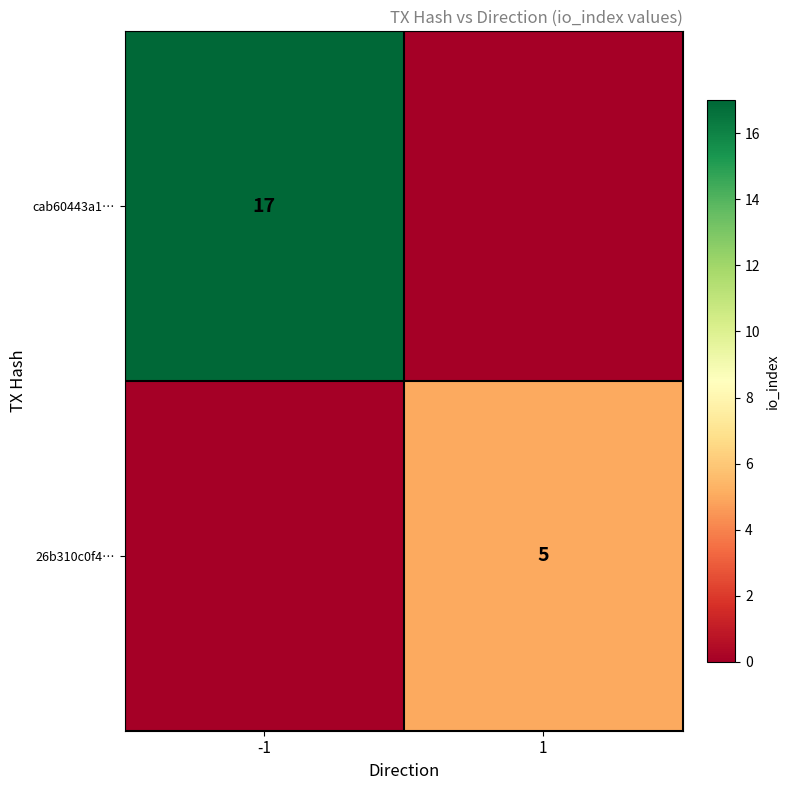

The value of 26b310c0f4… at 1 is 5. True or false?

True